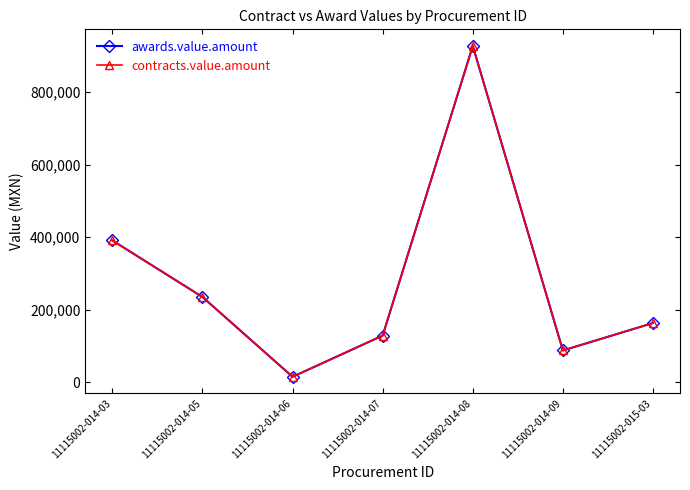

Does the chart have visible grid lines?

No